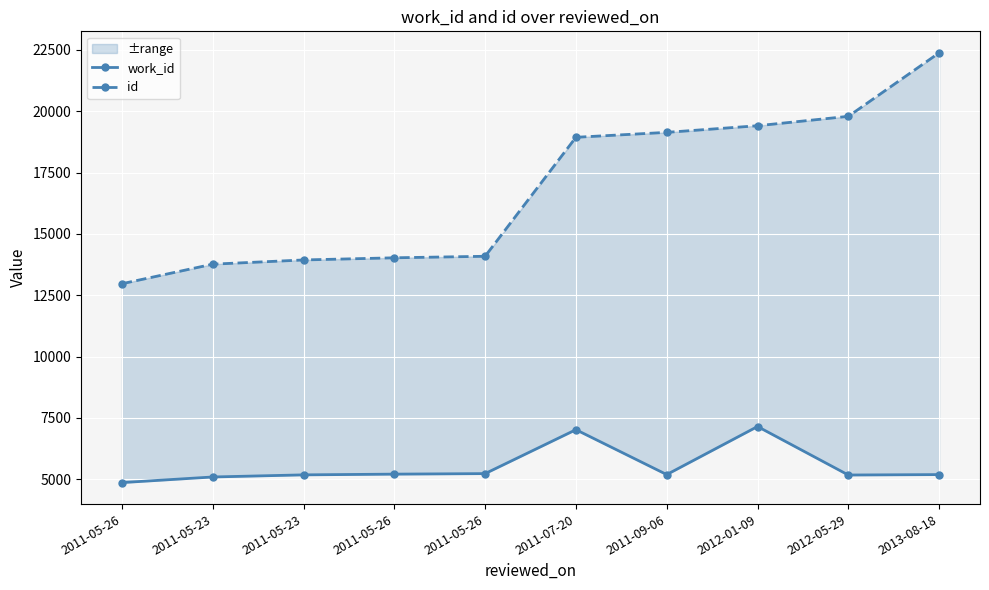

Which has a higher value, 2011-05-23 or 2011-07-20?

2011-07-20